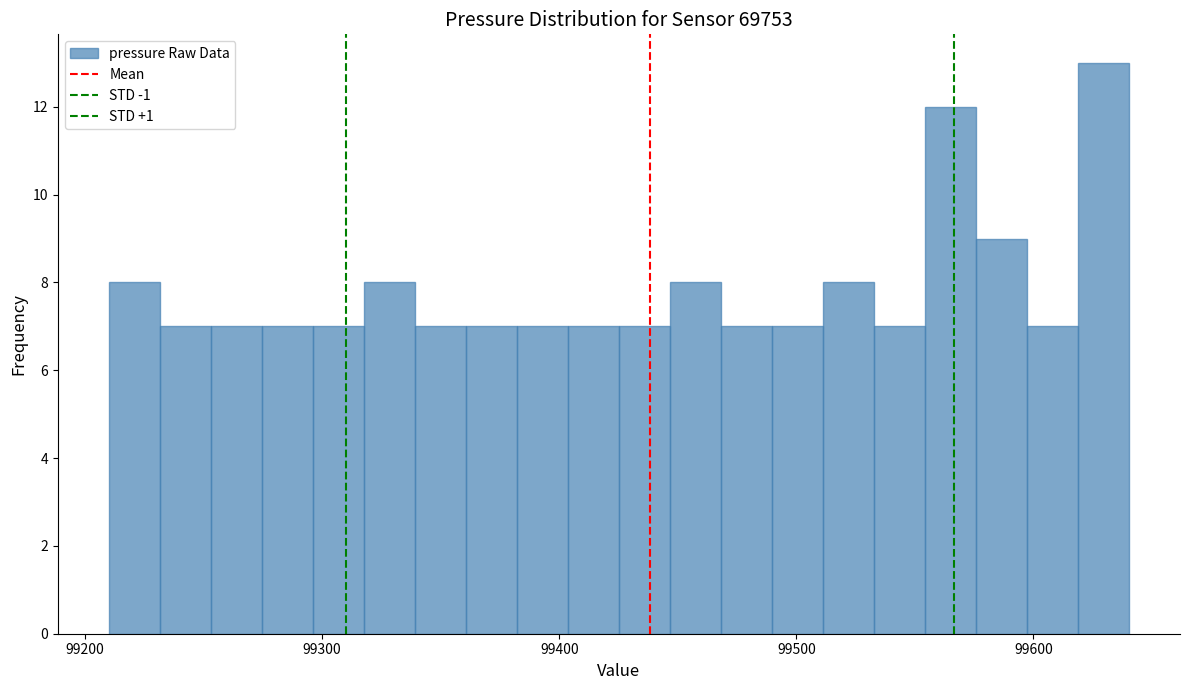

Around what value on the x-axis is the tallest bar? Give the approximate position of its centre, as read against the axis.

99630